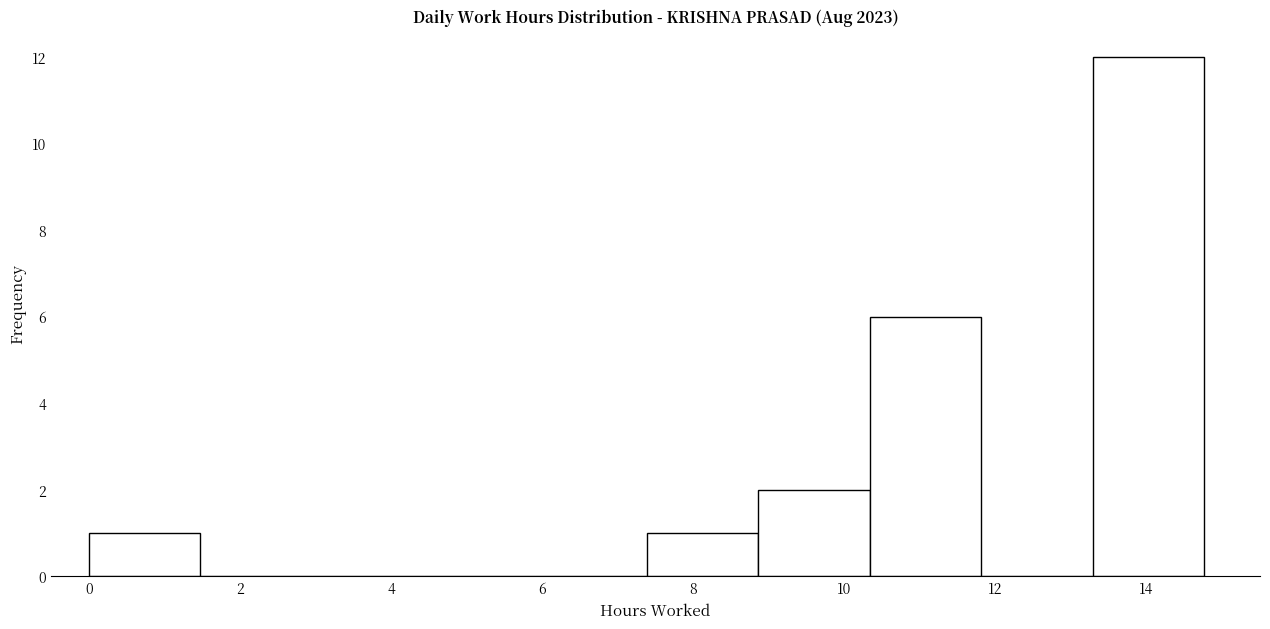

Reading left to right, list every bar in this chart as the range it spans on the x-axis followed by its height. Neither the bar edges nor the heights are printed on the chart, so give them approximately, as read against the axes.

0.0 to 1.4: 1
1.4 to 3.0: 0
3.0 to 4.4: 0
4.4 to 6.0: 0
6.0 to 7.4: 0
7.4 to 8.8: 1
8.8 to 10.4: 2
10.4 to 11.8: 6
11.8 to 13.2: 0
13.2 to 14.8: 12